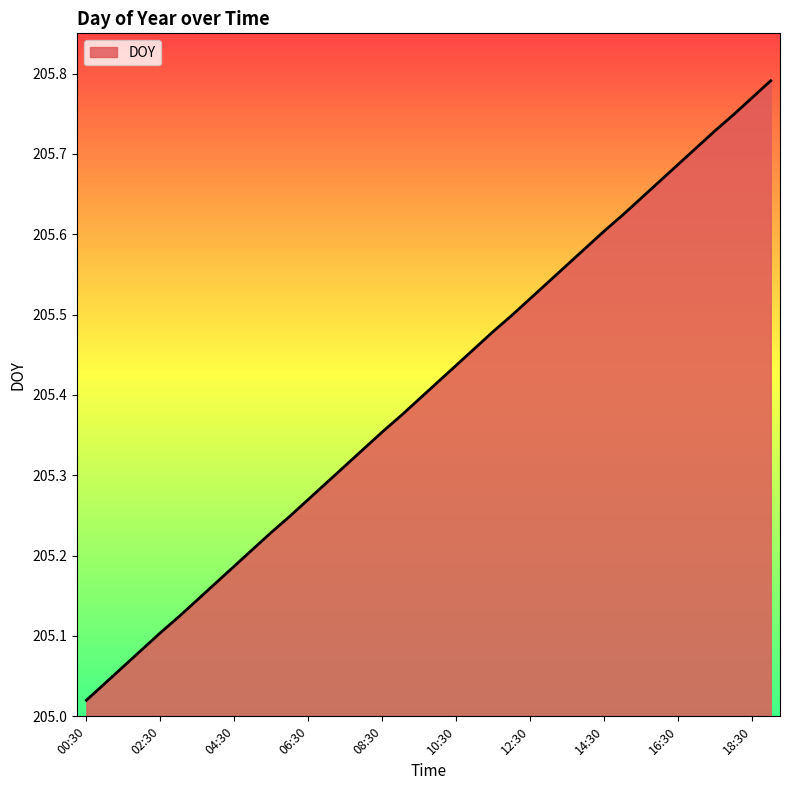

What is the difference between the maximum and minimum values?

0.8